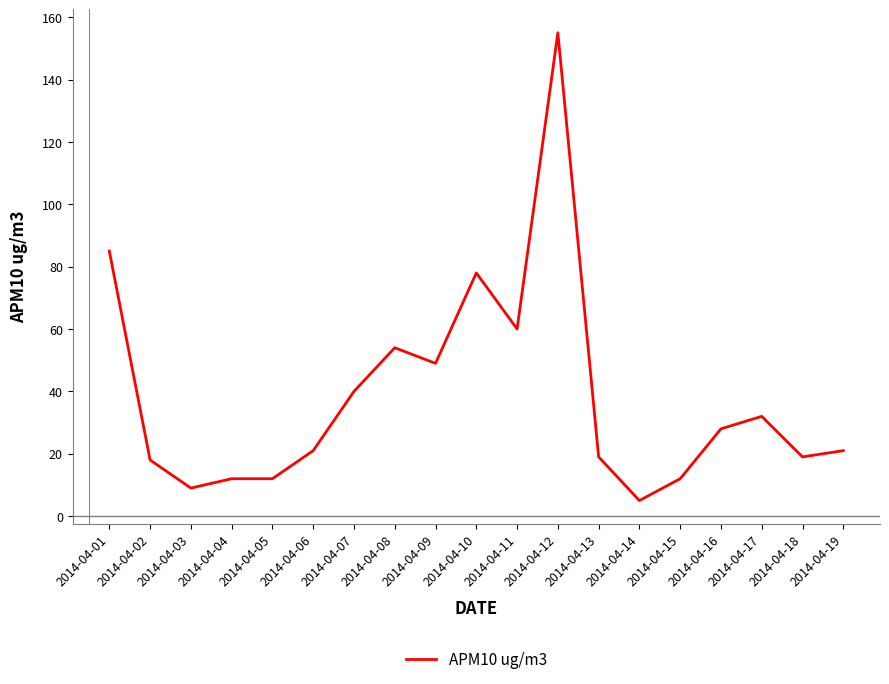

Reading right to left, list all the values displayed in this chart.

21	19	32	28	12	5	19	155	60	78	49	54	40	21	12	12	9	18	85